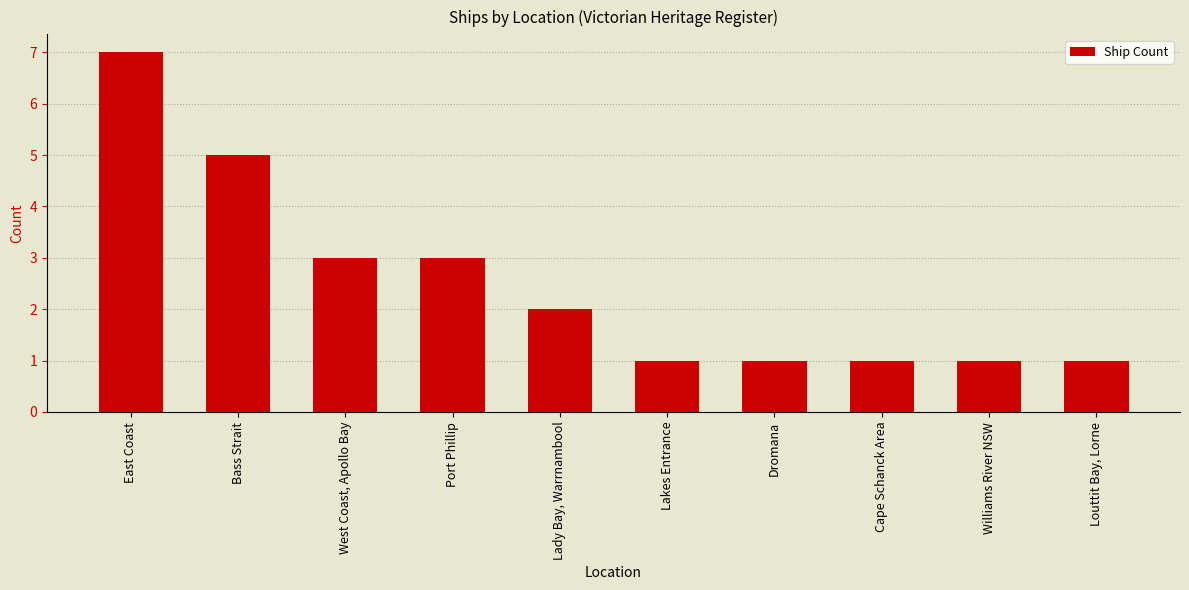

Reading left to right, what are all the values shown in this chart?

East Coast=7	Bass Strait=5	West Coast, Apollo Bay=3	Port Phillip=3	Lady Bay, Warrnambool=2	Lakes Entrance=1	Dromana=1	Cape Schanck Area=1	Williams River NSW=1	Louttit Bay, Lorne=1